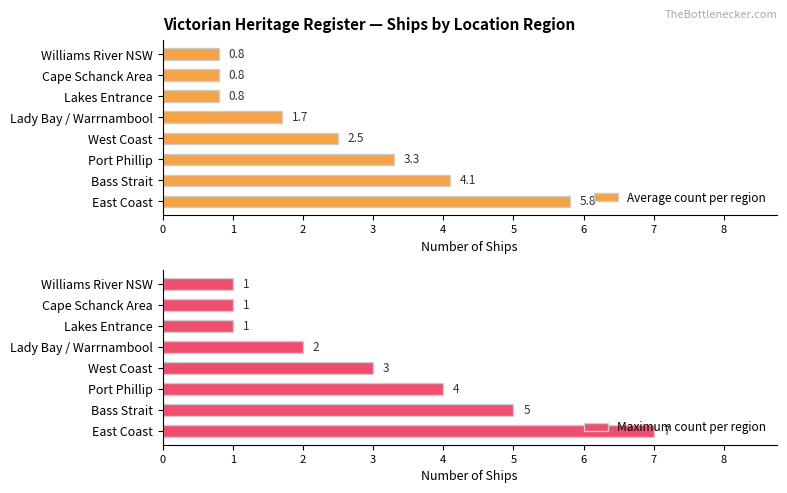

What is the difference between the maximum and minimum values in the Average count per region series?

5.0